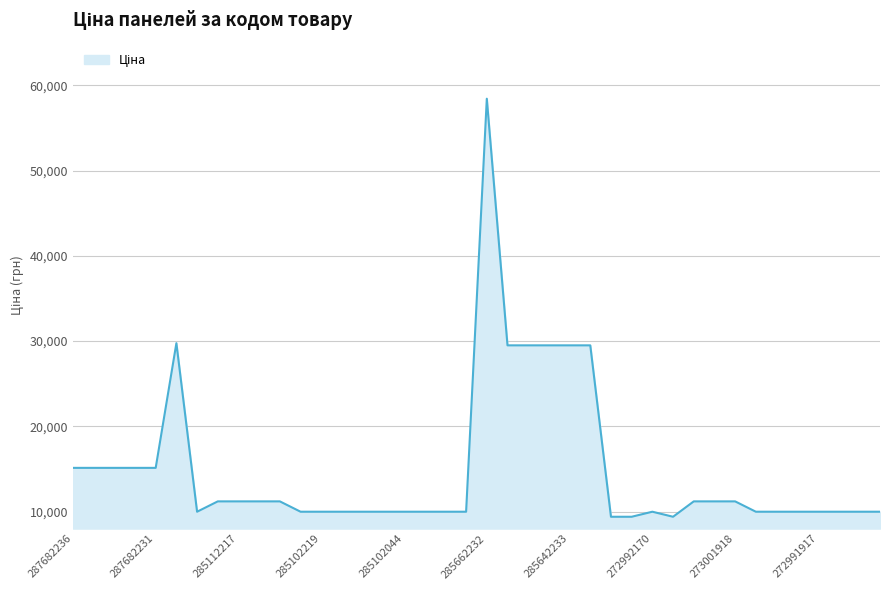

What is the difference between the maximum and second lowest values?

49042.6